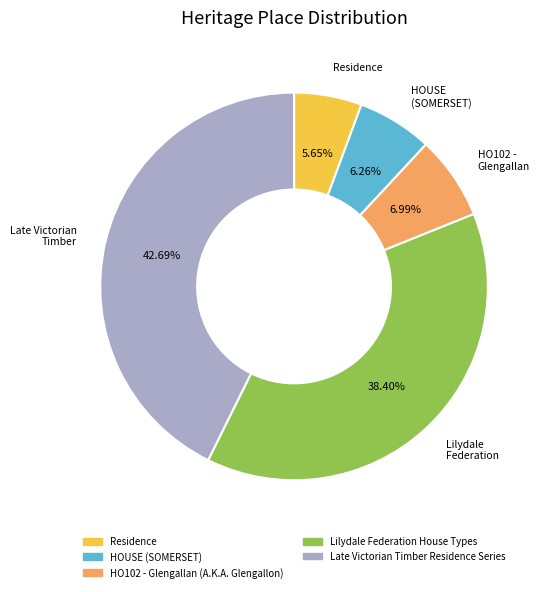

Rank the categories by value from highest to lowest.

Late Victorian Timber Residence Series, Lilydale Federation House Types, HO102 - Glengallan (A.K.A. Glengallon), HOUSE (SOMERSET), Residence